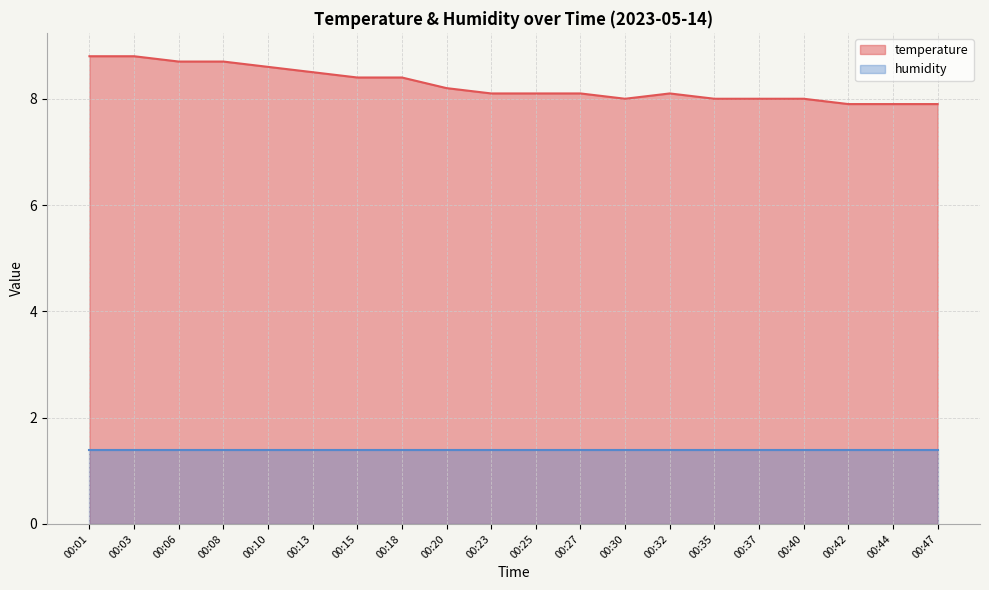

Which has a higher value, 00:40 or 00:25?

00:25